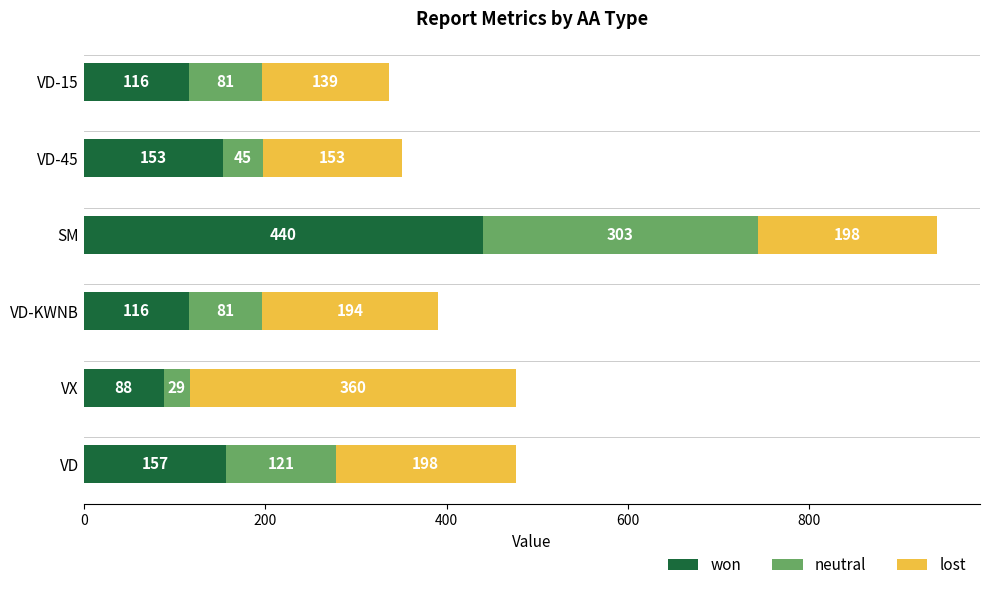

The won series shows 104 at VD. True or false?

False